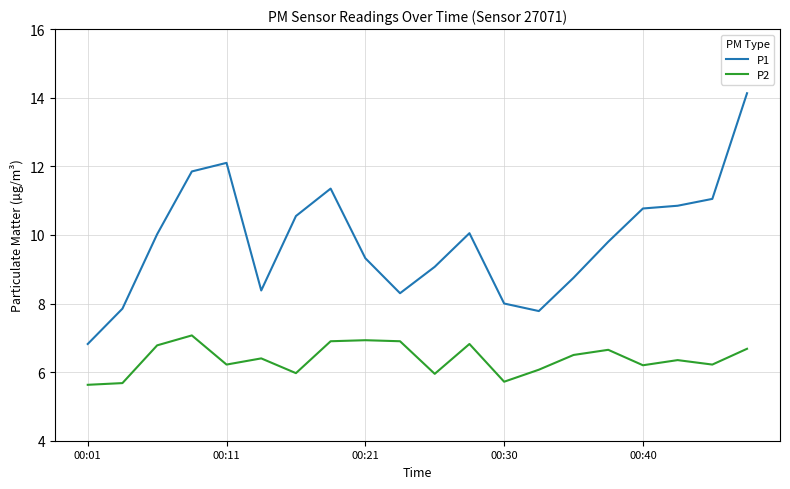

List the series in order of their peak value, lowest first.

P2, P1